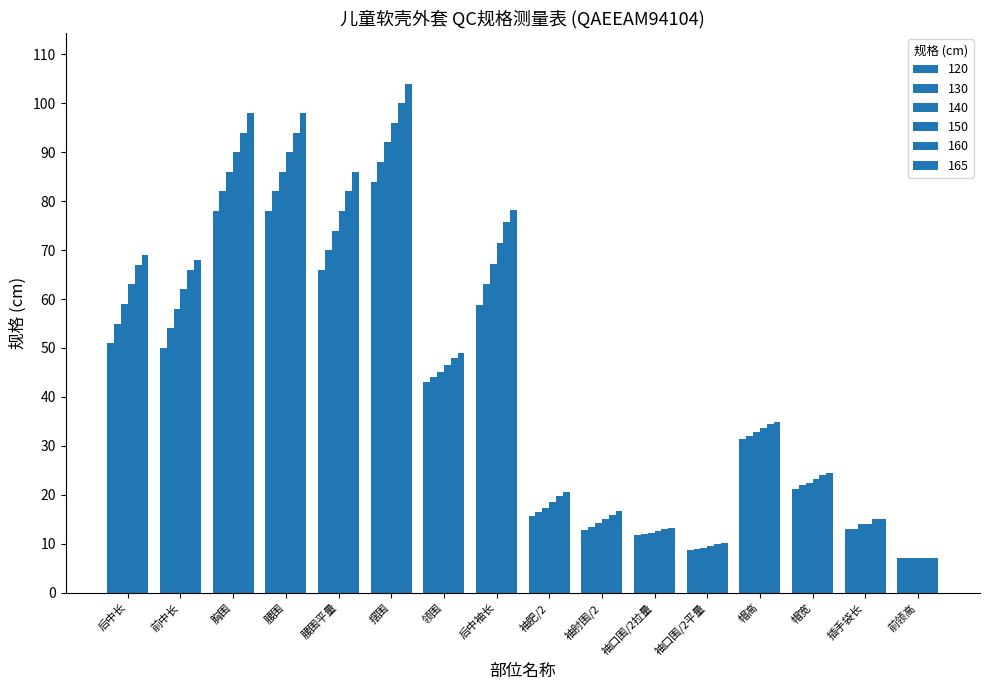

The value of 130 at 袖肥/2 is 28.3. True or false?

False